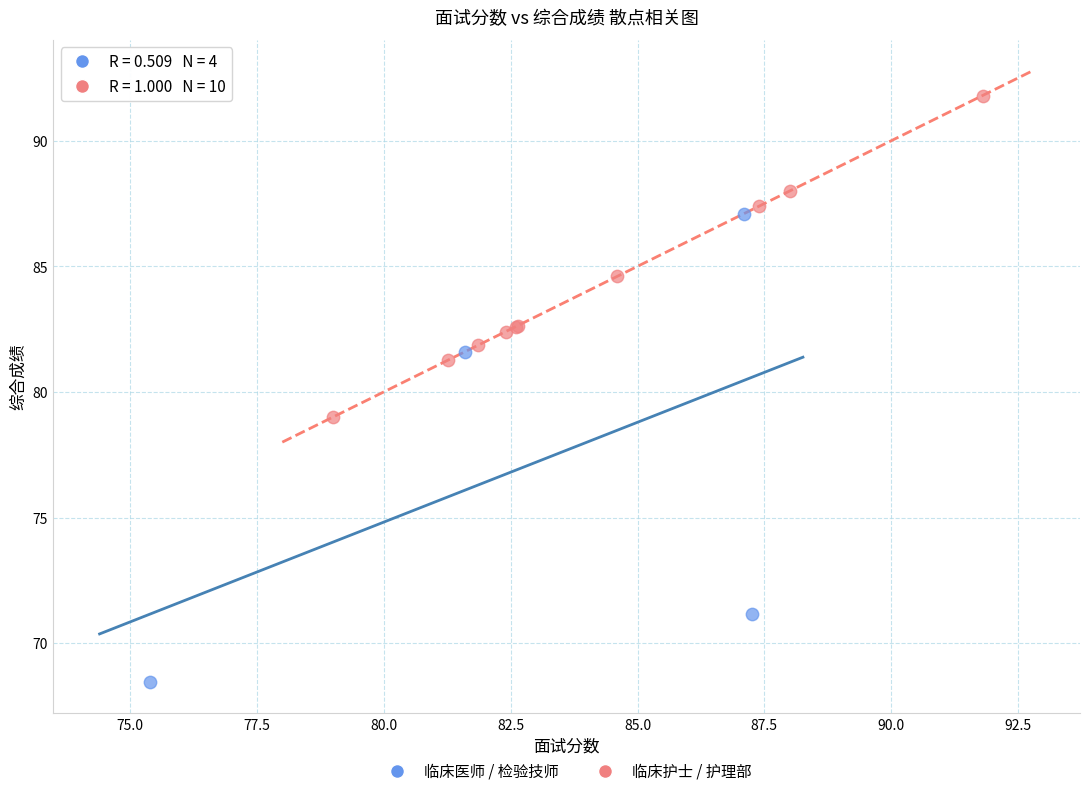

Which series contains the highest Y value?

临床护士 / 护理部